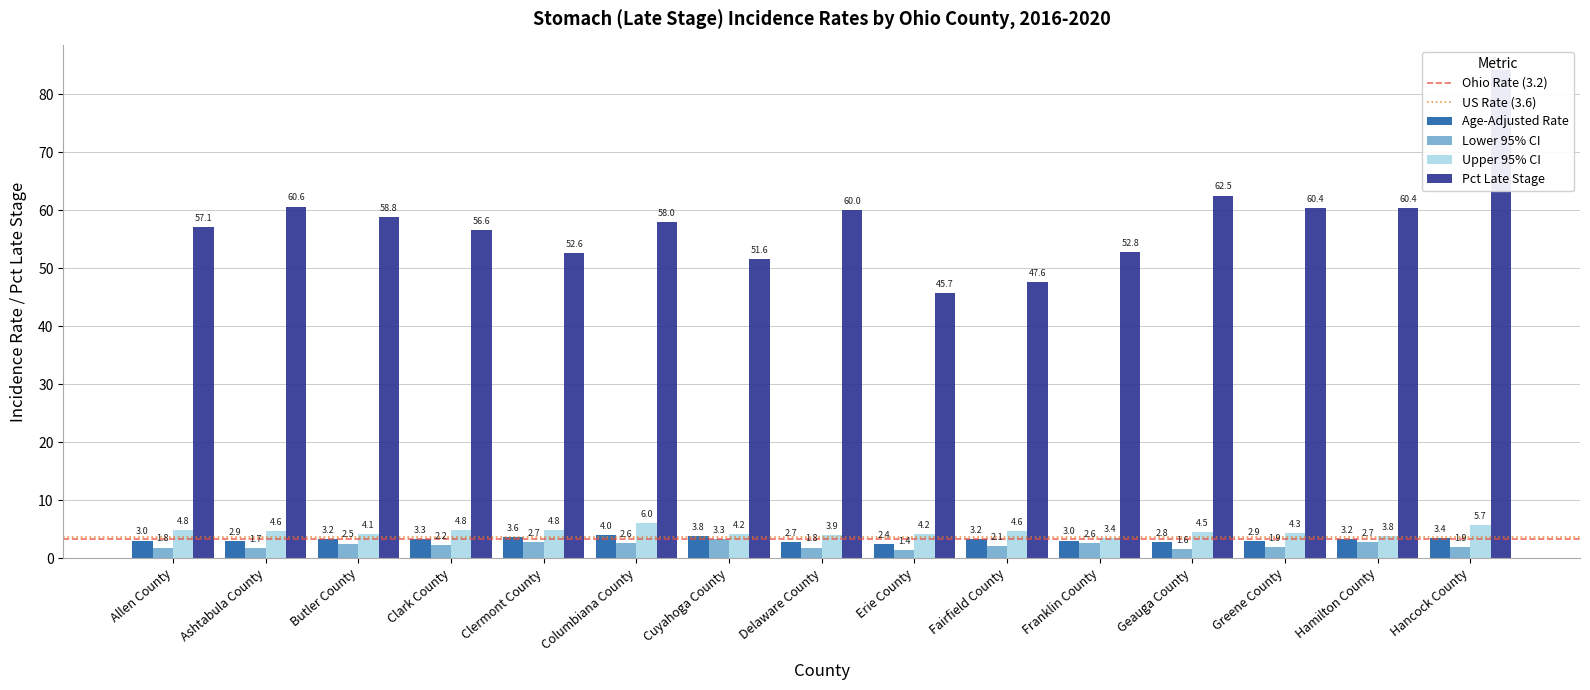

What is the sum of all Upper 95% CI values?

67.7